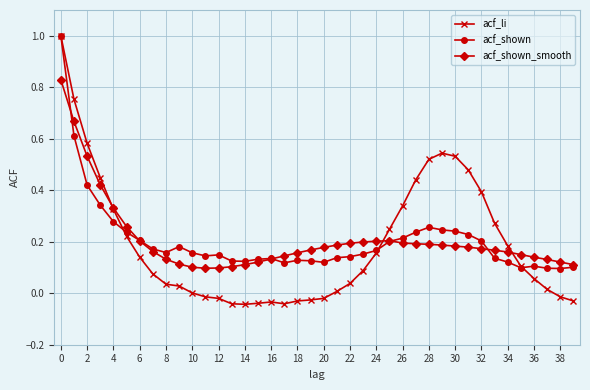

What is the maximum value shown in the chart?

1.0